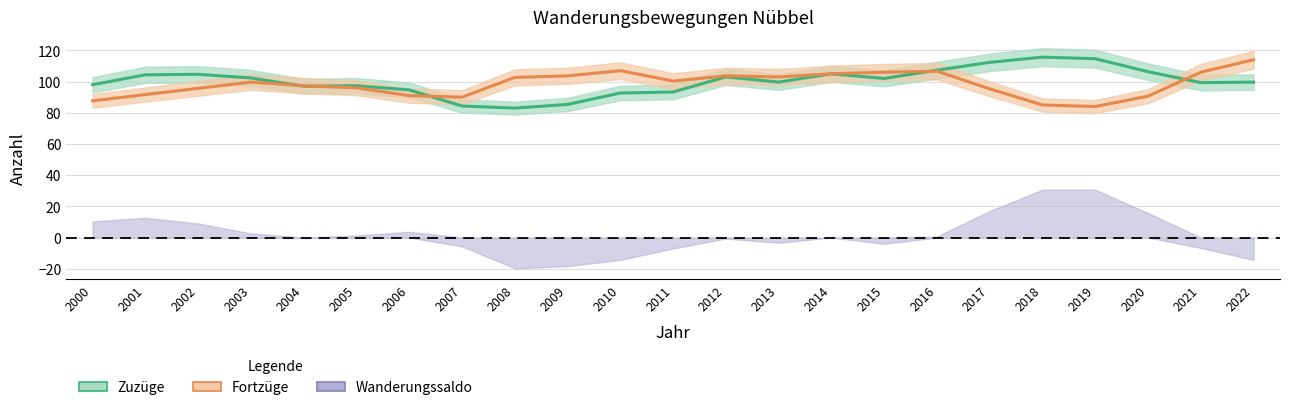

Where is the first local minimum for Fortzüge?

2007